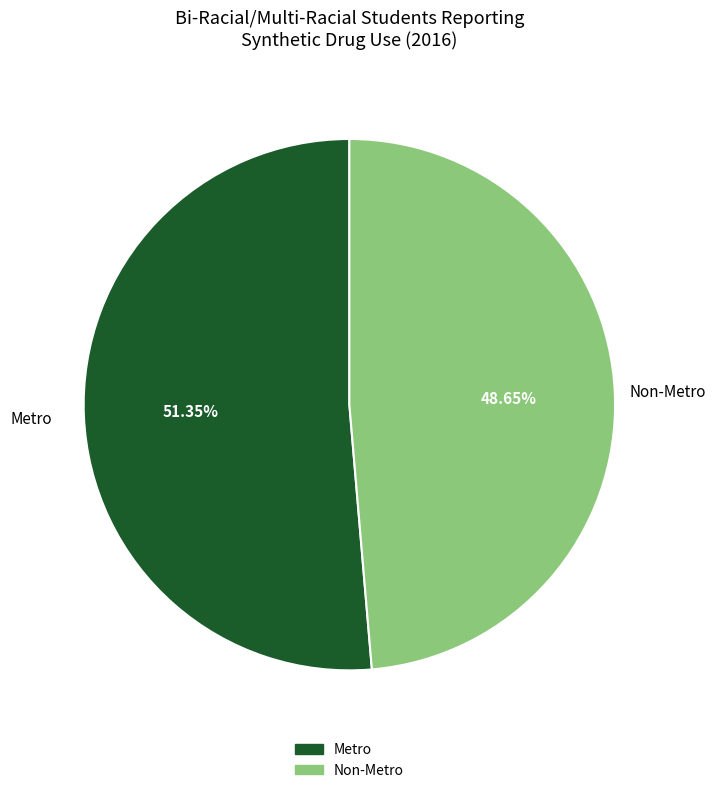

To the nearest percent, what is the combined percentage of Non-Metro and Metro?

100%